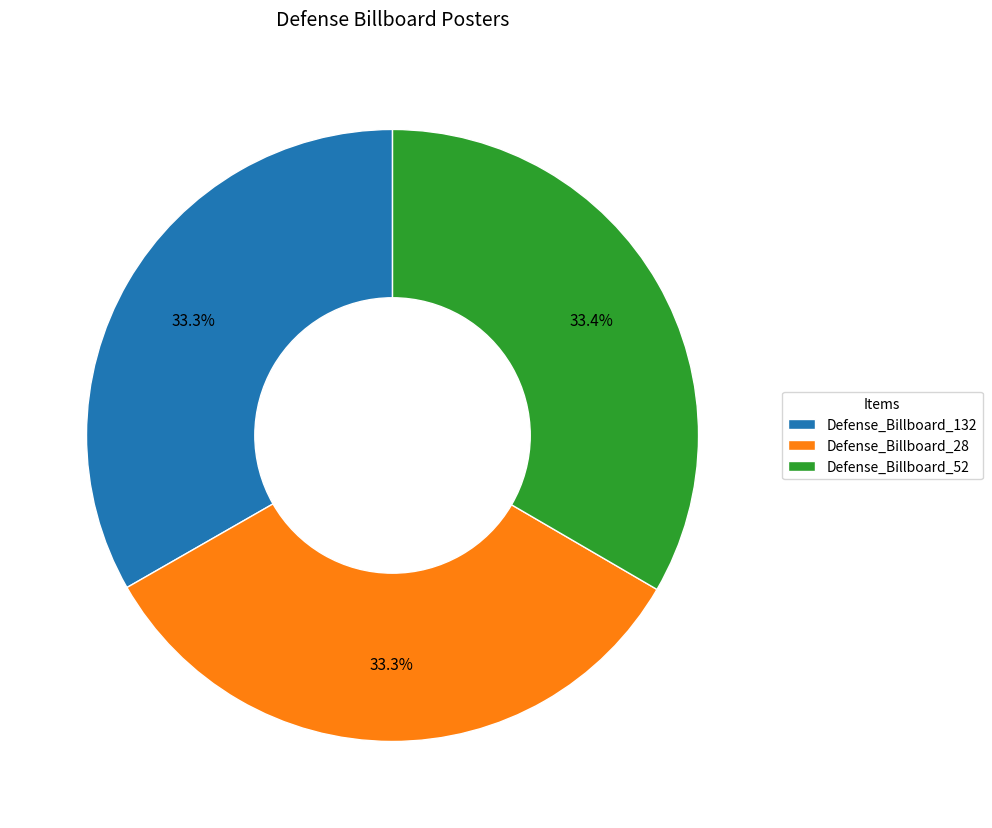

Approximately how many times larger is the value at Defense_Billboard_28 compared to Defense_Billboard_132?

1.0